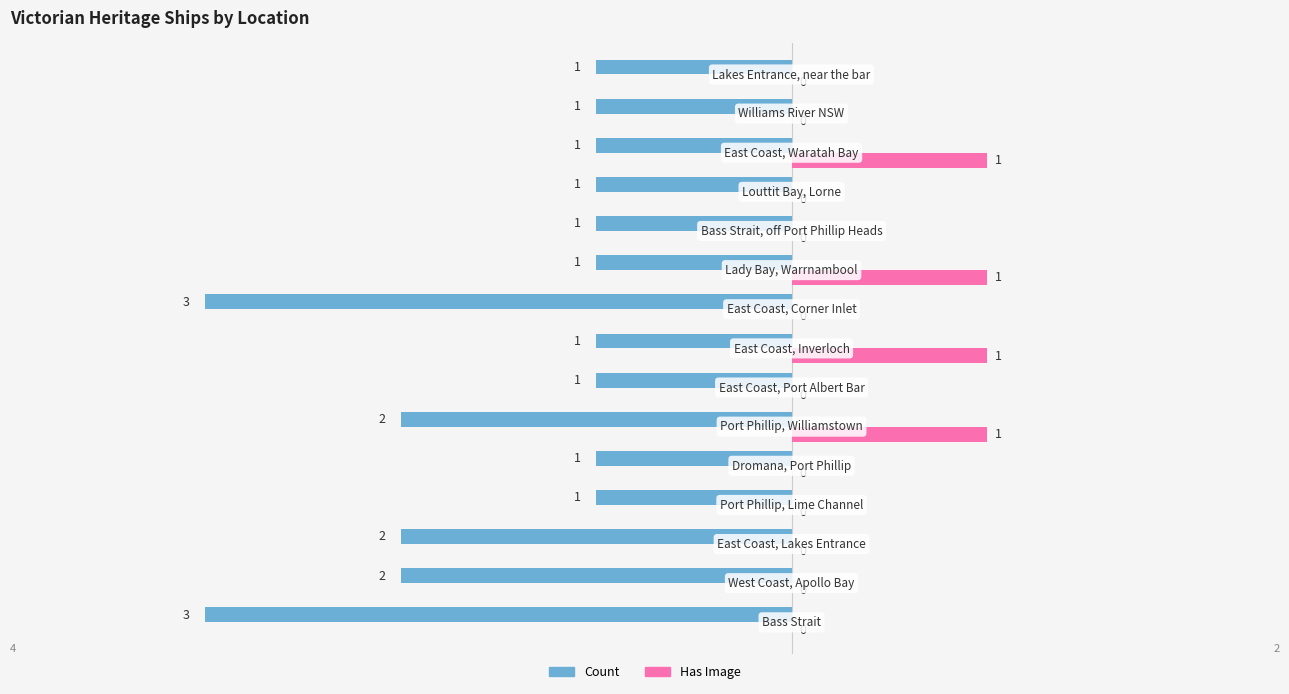

What is the sum of all Has Image values?

4